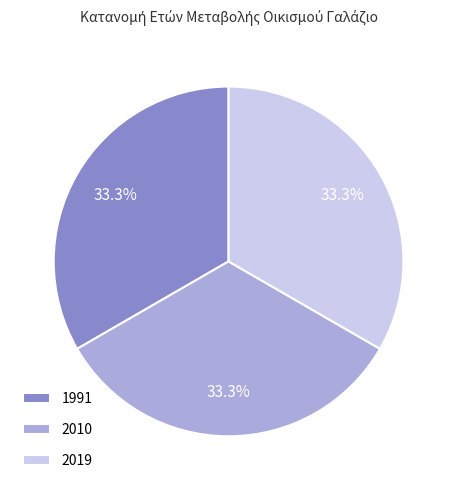

To the nearest percent, what percentage of the pie is 2010?

33%